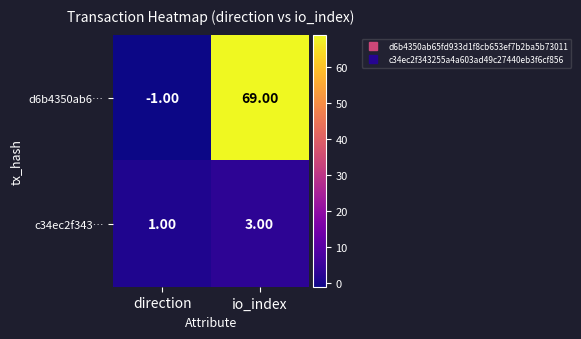

What is the average value of the d6b4350ab6… series?

34